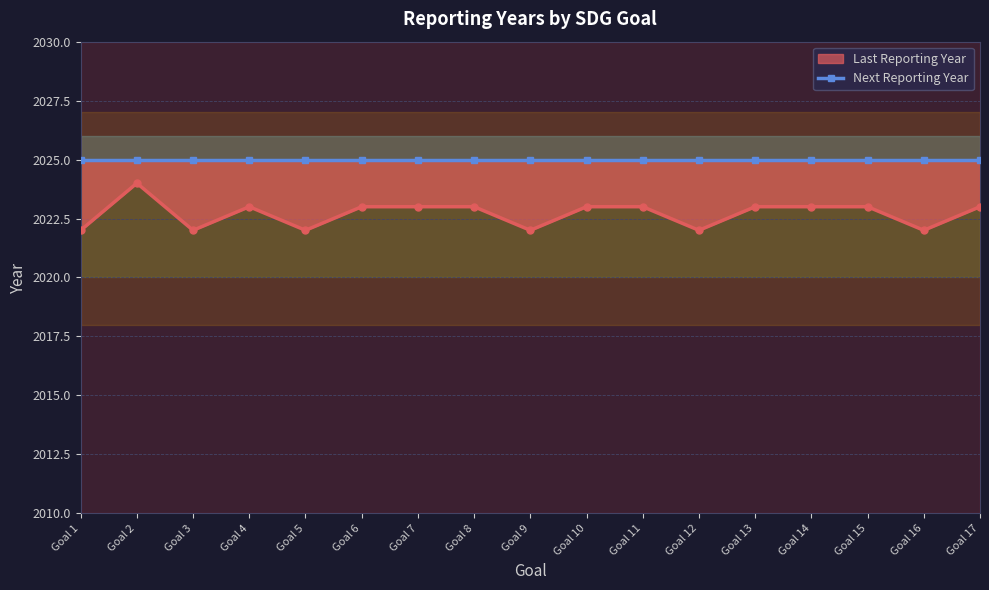

True or false: Last Reporting Year and Next Reporting Year cross at least once.

False